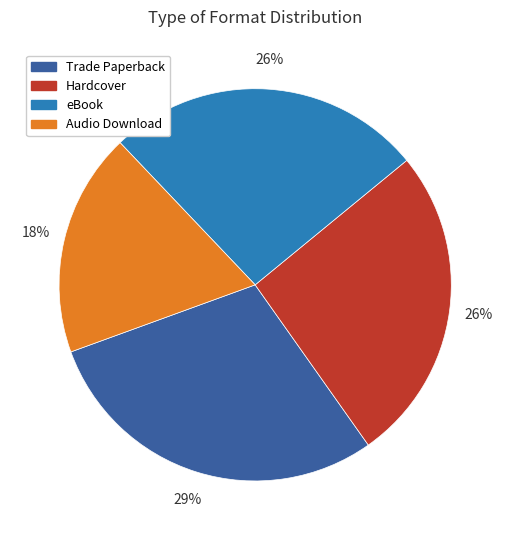

Count the number of slices in the pie.

4